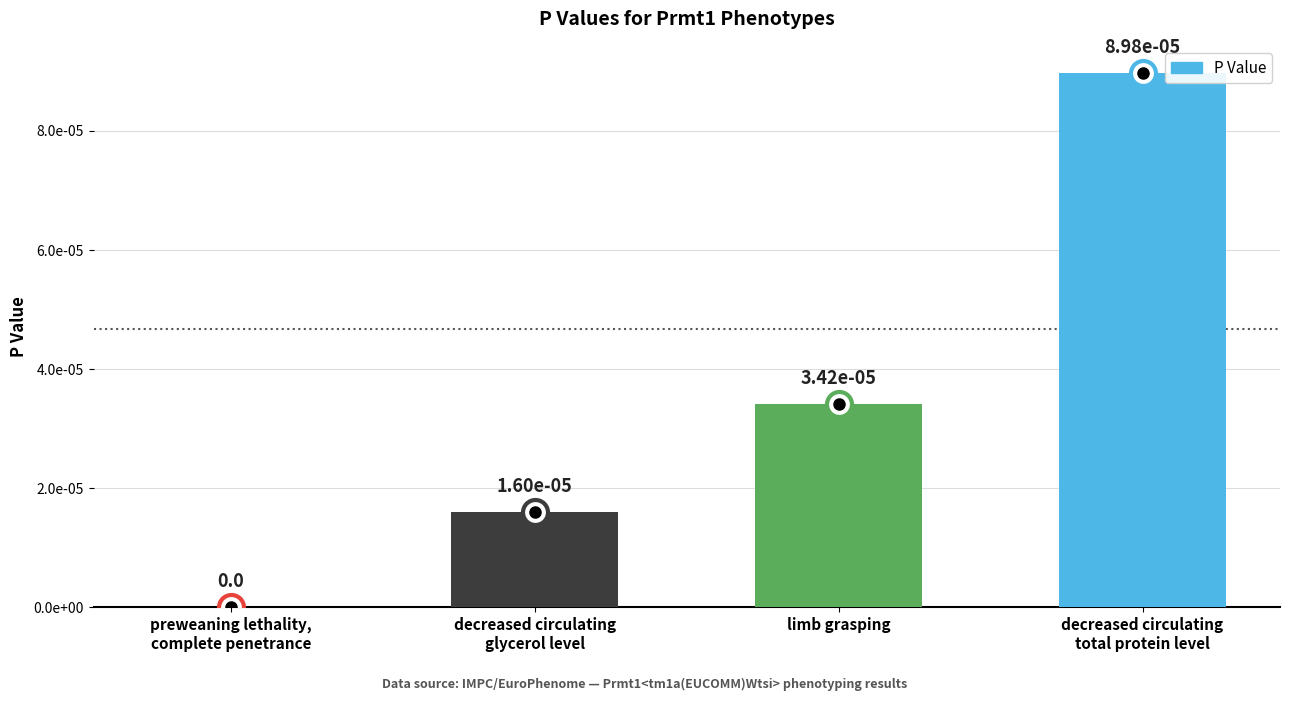

List the labels in order of value, smallest first.

preweaning lethality,
complete penetrance, decreased circulating
glycerol level, limb grasping, decreased circulating
total protein level